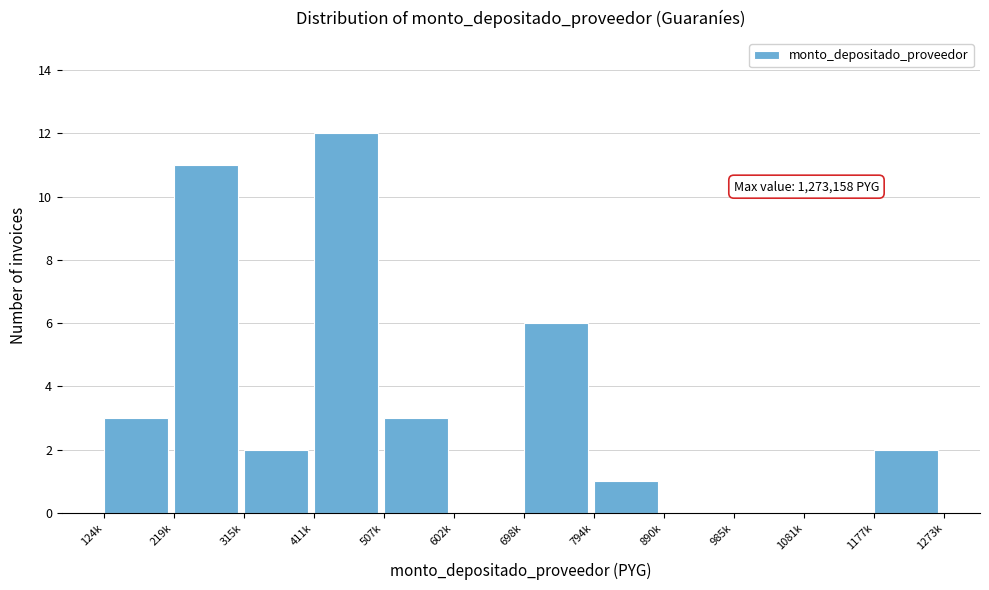

Reading right to left, what are all the values shown in this chart?

1177k=2	1081k=0	985k=0	890k=0	794k=1	698k=6	602k=0	507k=3	411k=12	315k=2	219k=11	124k=3